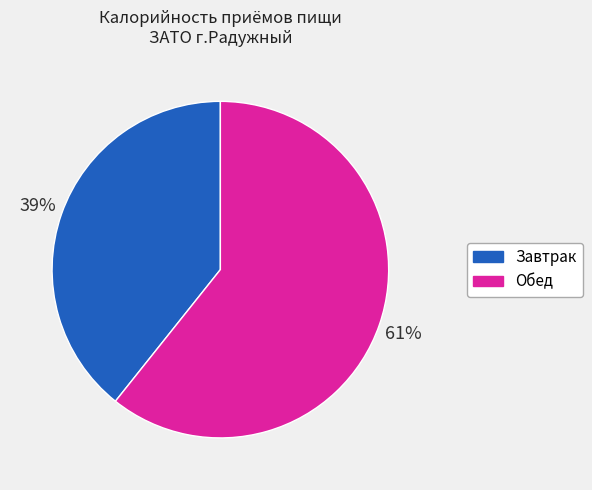

To the nearest percent, what is the average slice percentage?

50%